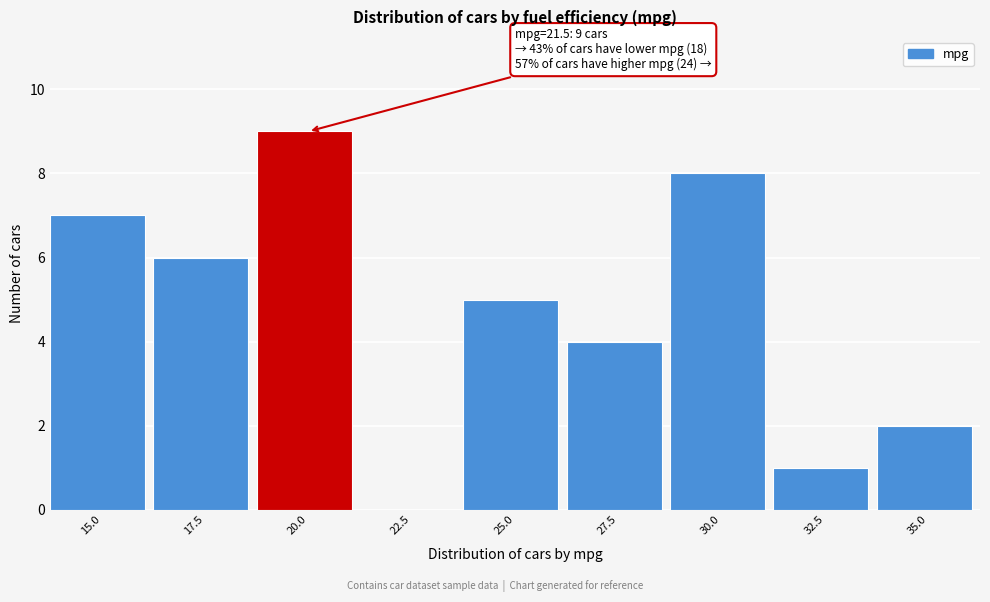

Reading left to right, extract all data points from this chart.

15.0=7	17.5=6	20.0=9	22.5=0	25.0=5	27.5=4	30.0=8	32.5=1	35.0=2